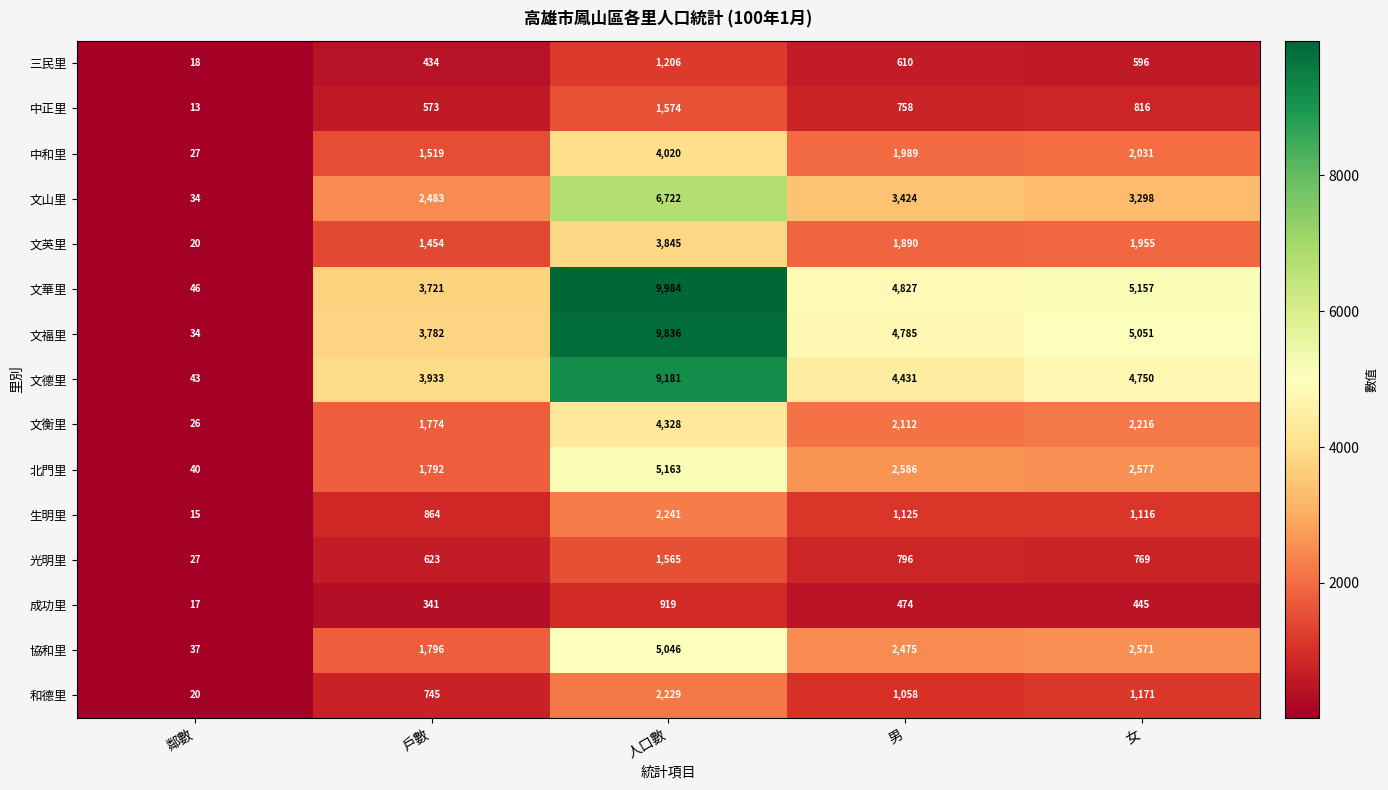

What is the highest value of the 生明里 series?

2241